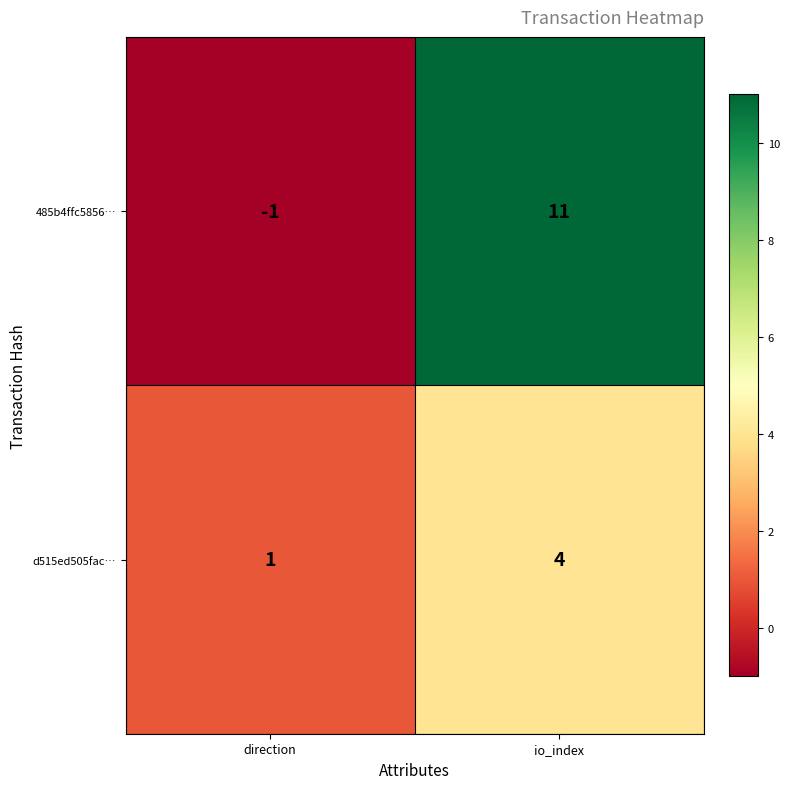

What is the maximum value shown in the chart?

11